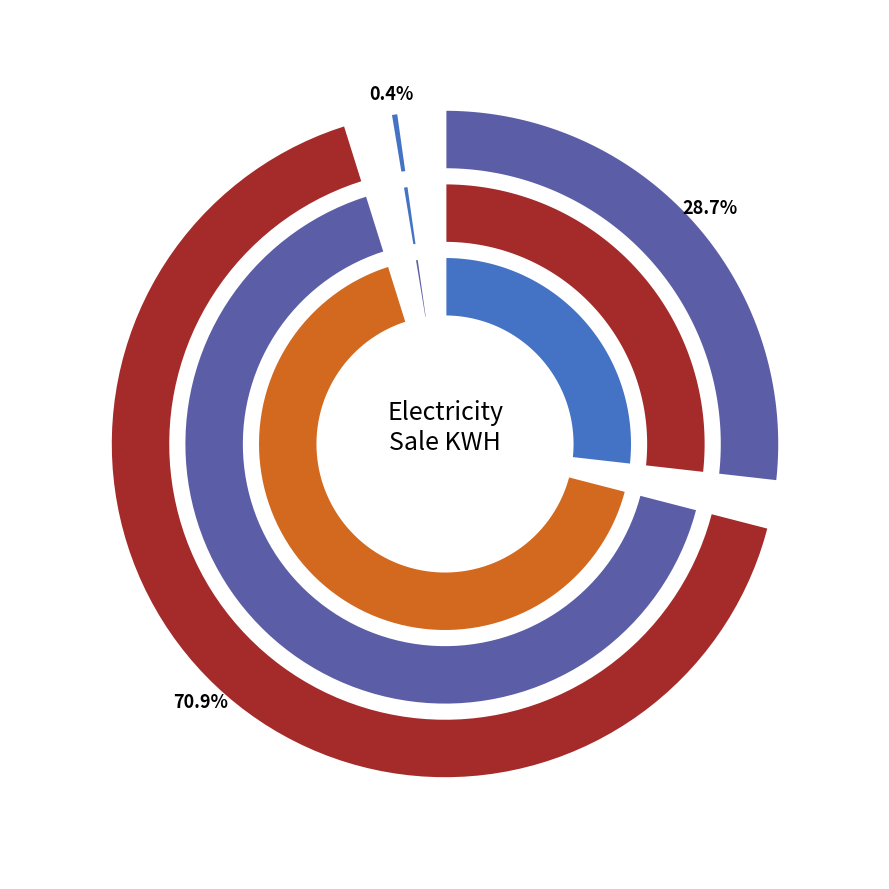

What portion of the pie excludes Residential?

73.1%